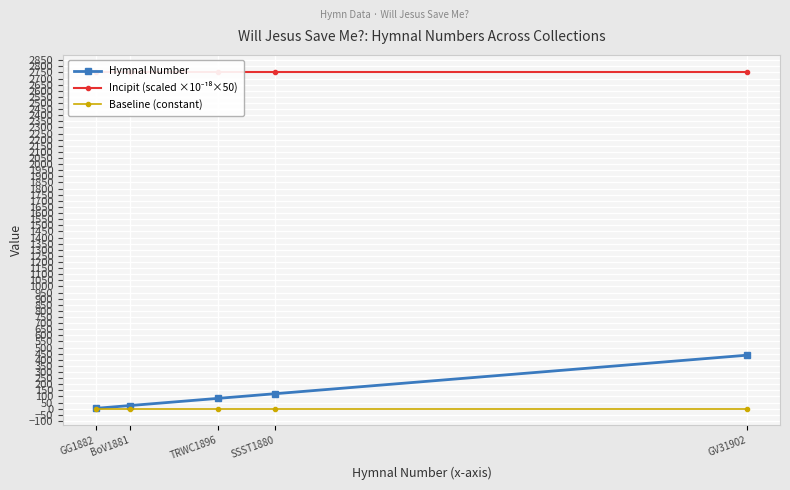

Which series has the widest spread of values?

Hymnal Number